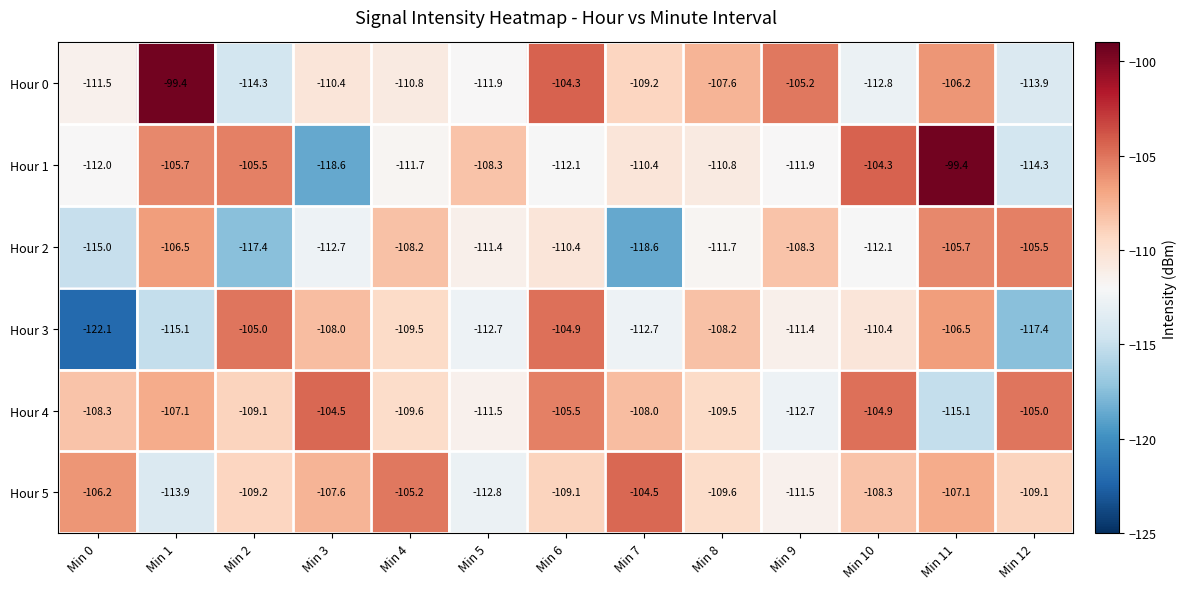

What is the difference between the second highest and minimum values in the Hour 4 series?

10.2